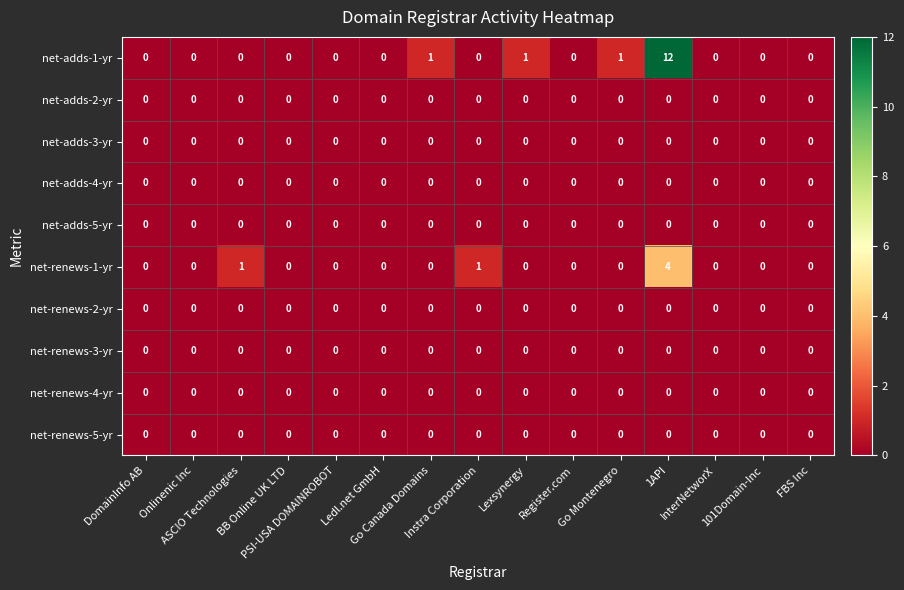

Which series has the largest range (max minus min)?

net-adds-1-yr